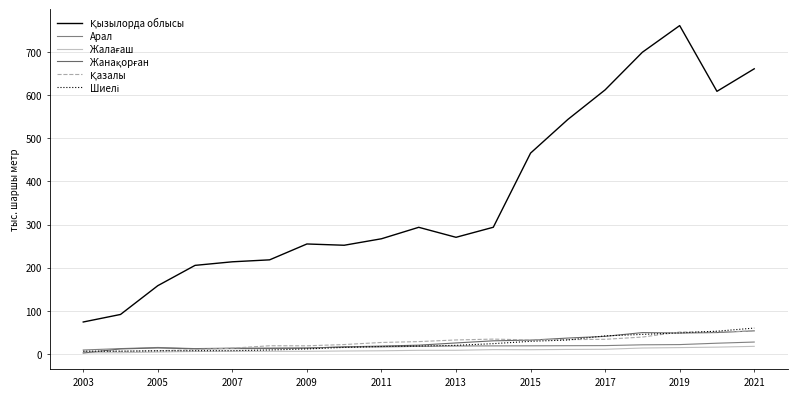

Is this an area chart (filled region under the line)?

No